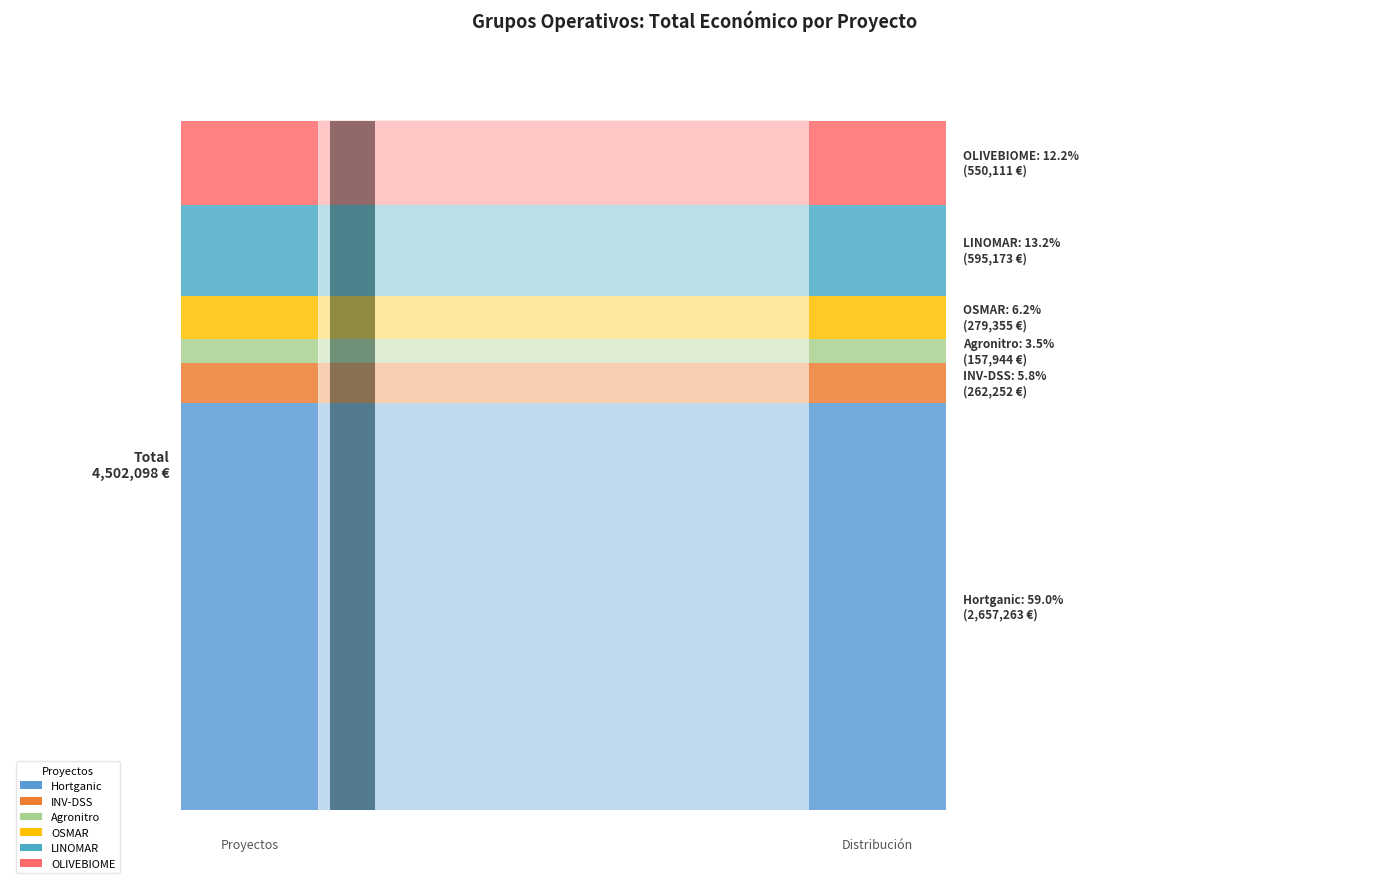

Reading left to right, what are all the values shown in this chart?

2657263	262252	157944	279355	595173	550111